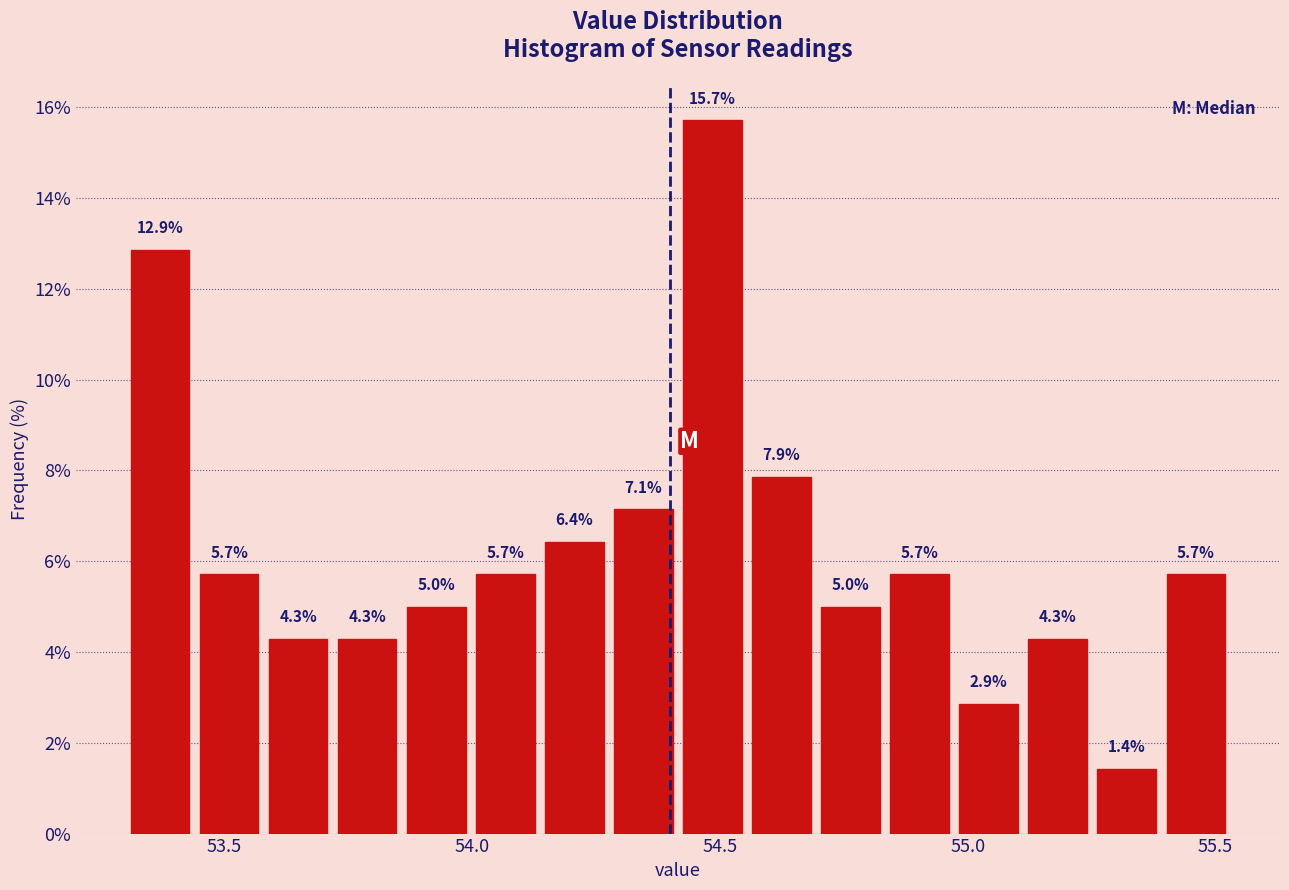

Around what value on the x-axis is the tallest bar? Give the approximate position of its centre, as read against the axis.

54.50